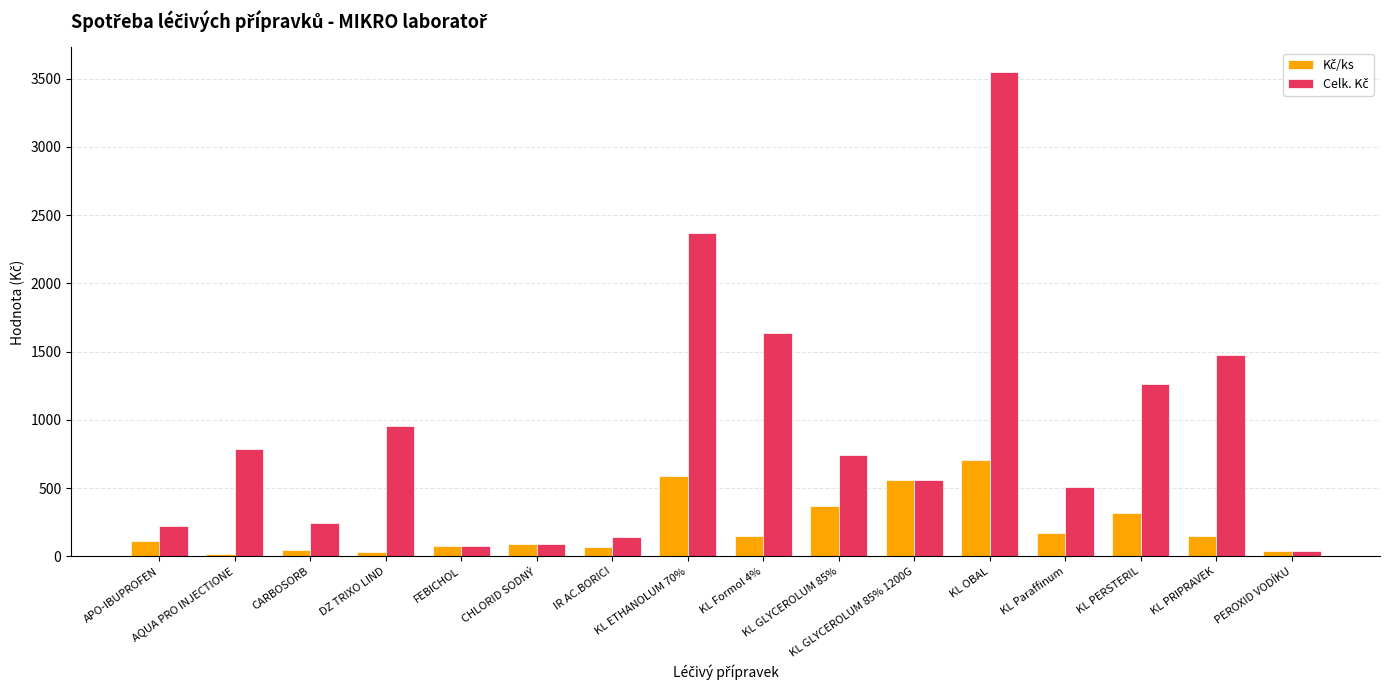

At how many categories does at least one series exceed 1365?

4